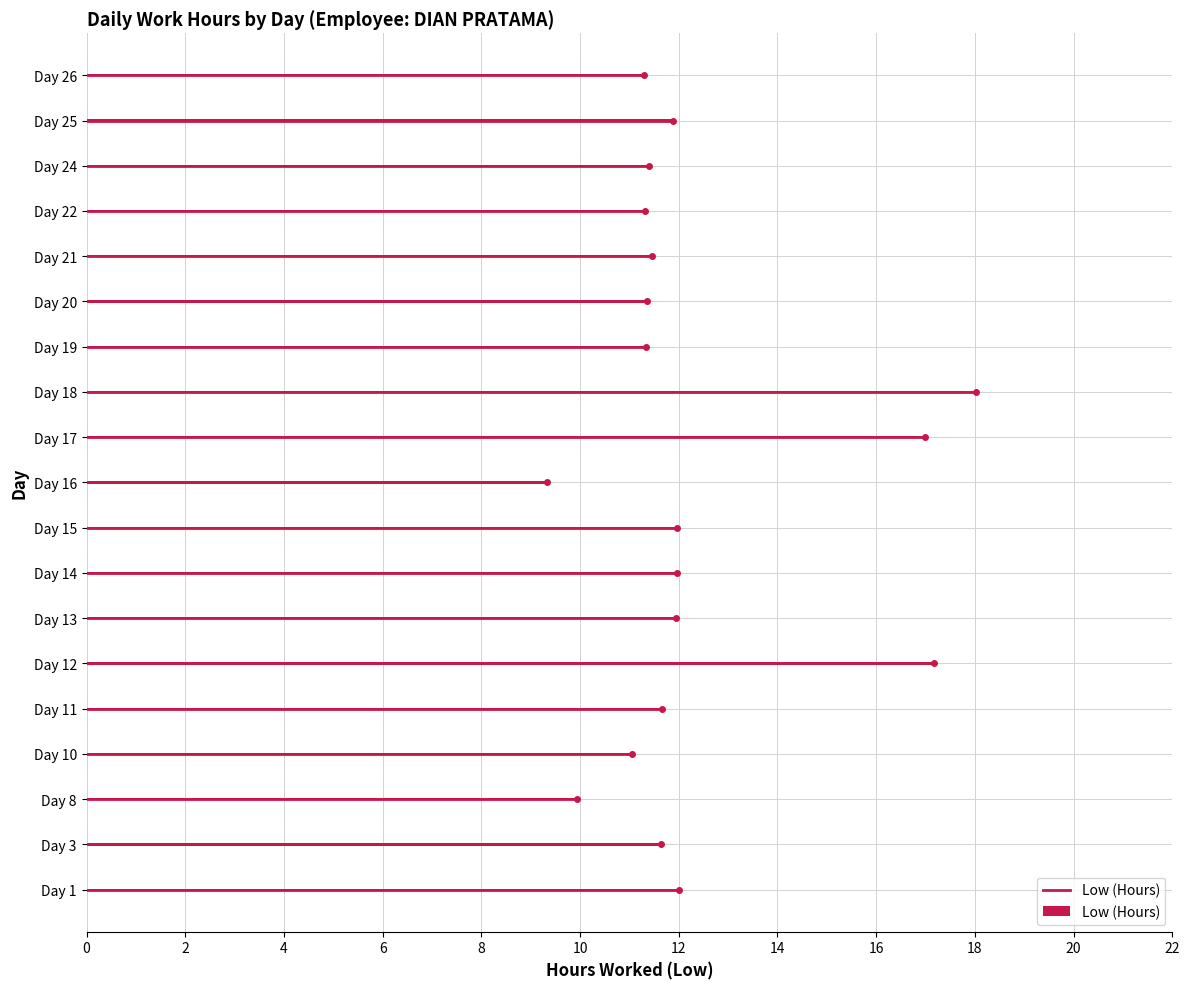

The value at Day 12 is 25.5. True or false?

False